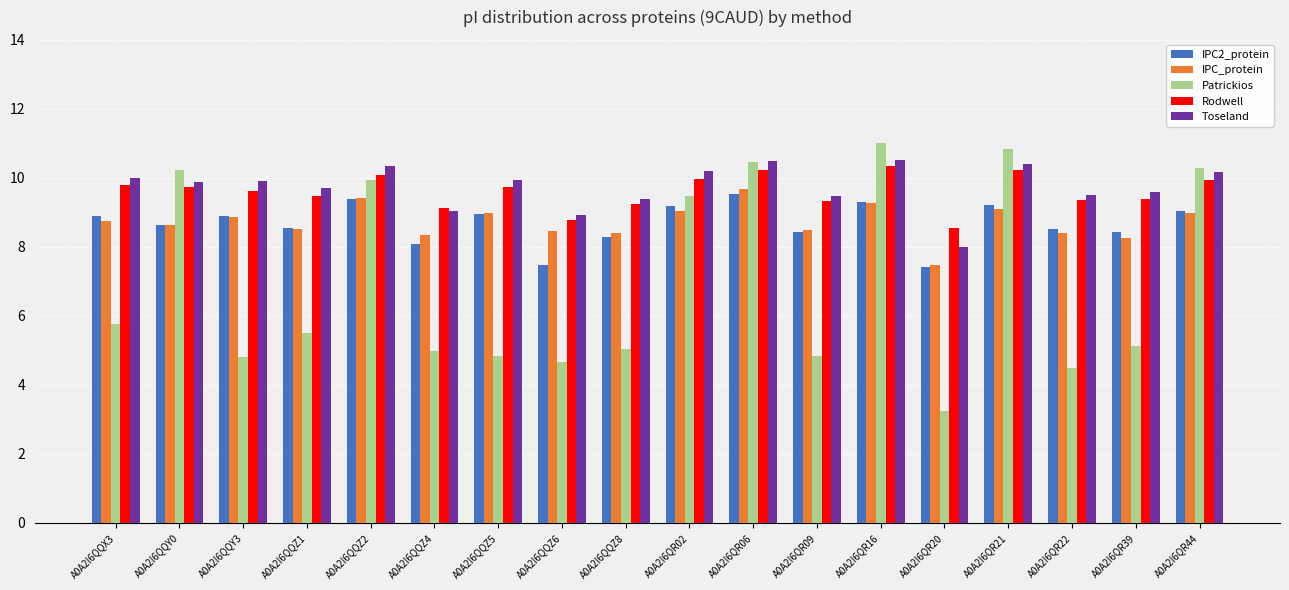

What is the maximum value for IPC_protein?

9.7